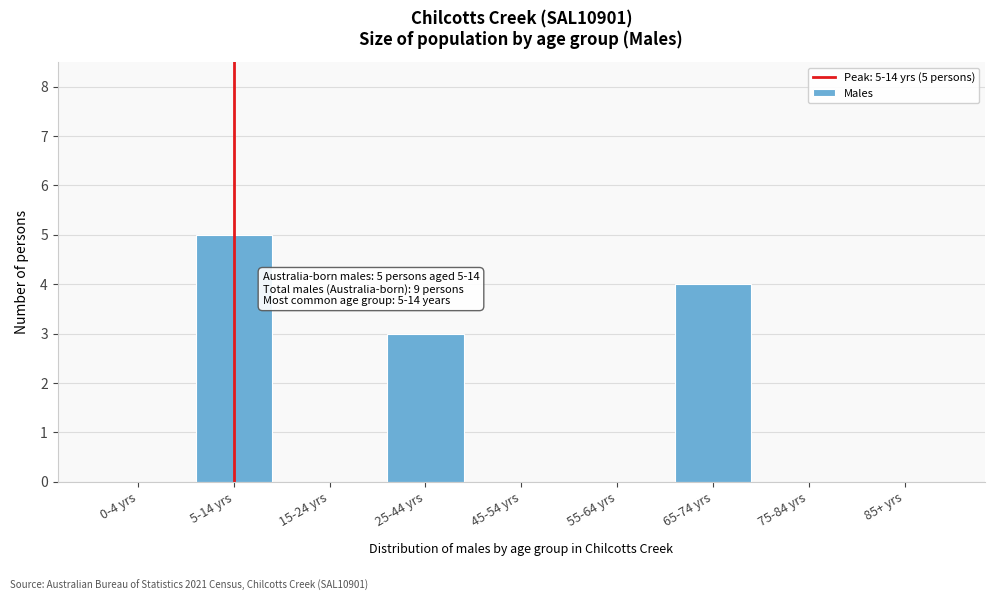

Reading left to right, list all the values displayed in this chart.

0-4 yrs=0	5-14 yrs=5	15-24 yrs=0	25-44 yrs=3	45-54 yrs=0	55-64 yrs=0	65-74 yrs=4	75-84 yrs=0	85+ yrs=0